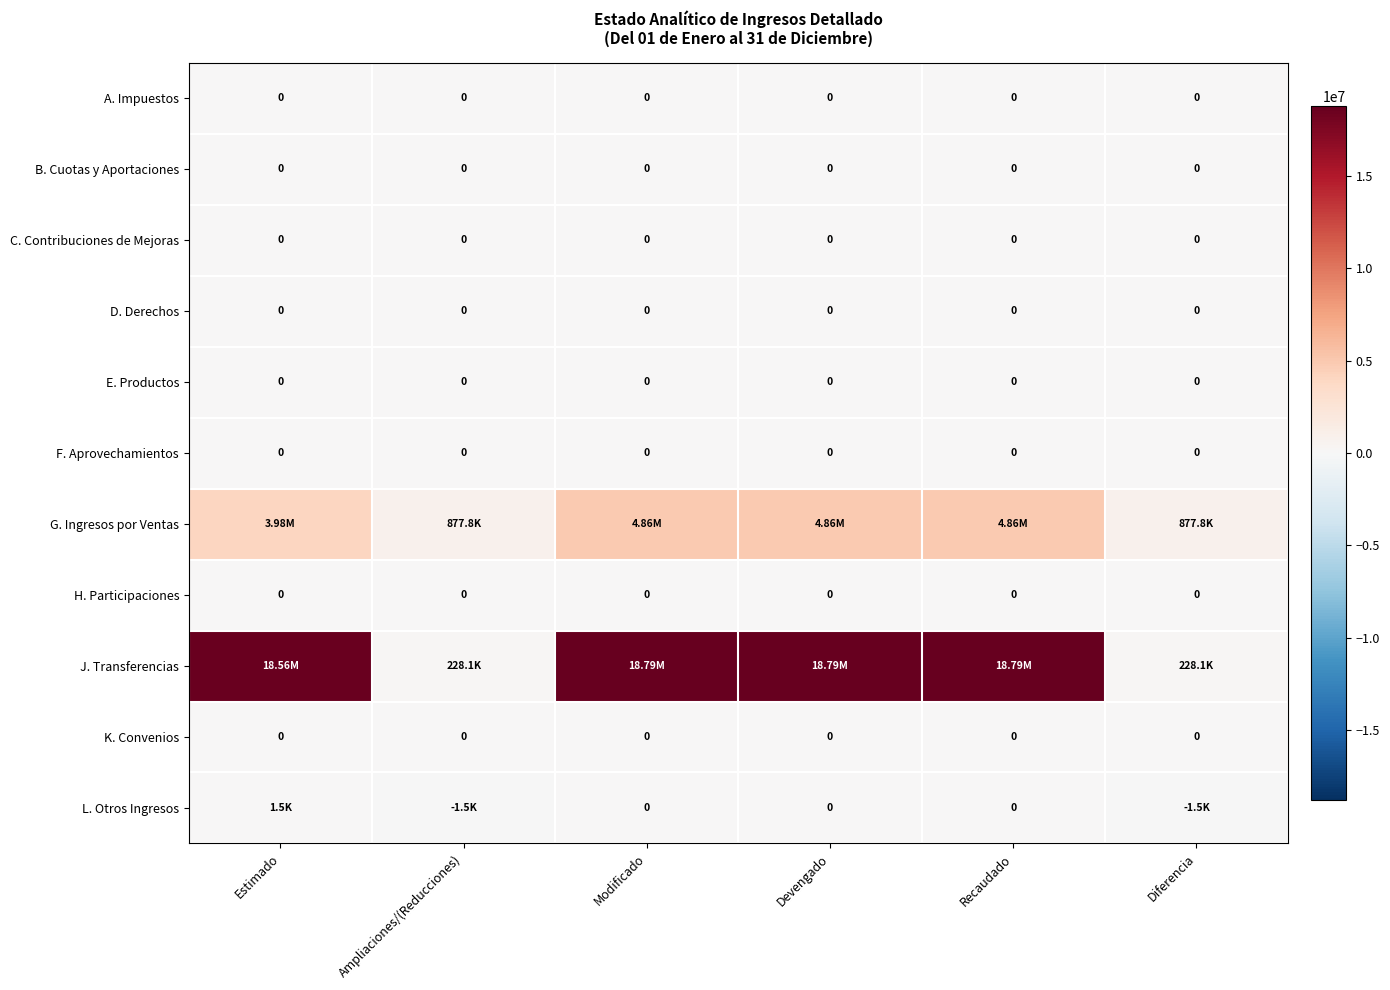

List the series in order of their peak value, lowest first.

A. Impuestos, B. Cuotas y Aportaciones, C. Contribuciones de Mejoras, D. Derechos, E. Productos, F. Aprovechamientos, H. Participaciones, K. Convenios, L. Otros Ingresos, G. Ingresos por Ventas, J. Transferencias